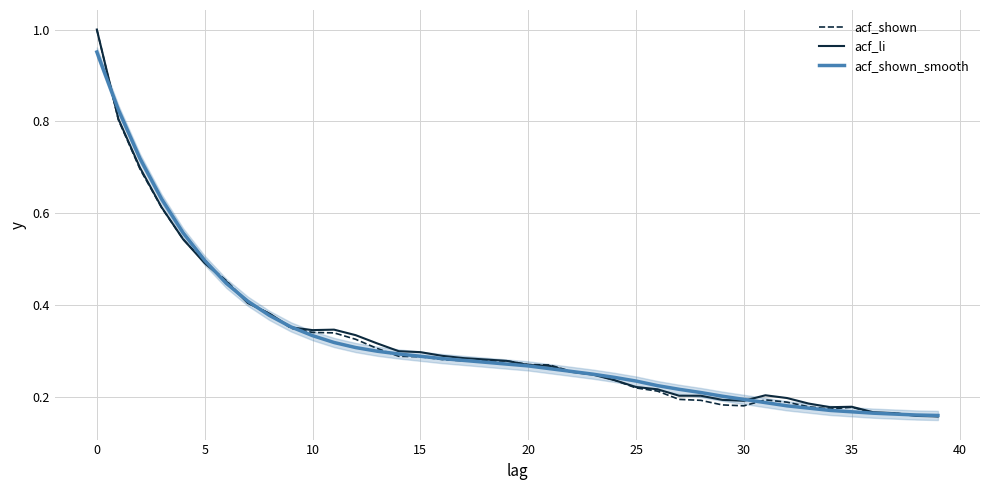

Rank the series by their average value, from lowest to highest.

acf_shown, acf_shown_smooth, acf_li